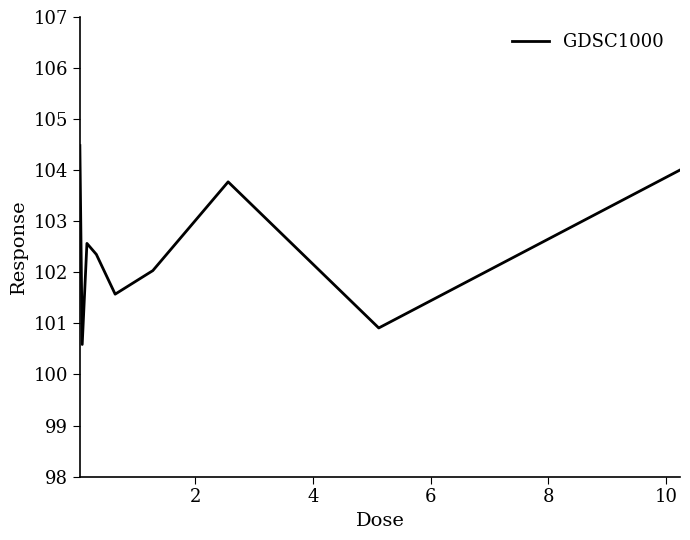

What is the difference between the maximum and minimum values?

3.9